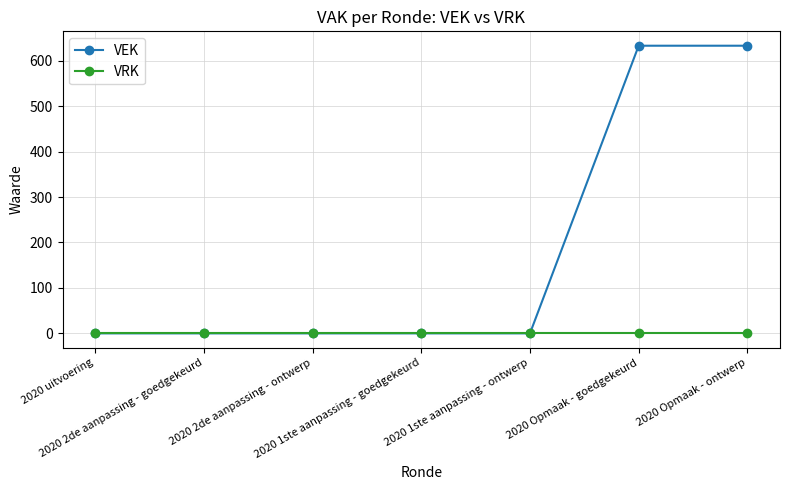

Does the chart have visible grid lines?

Yes